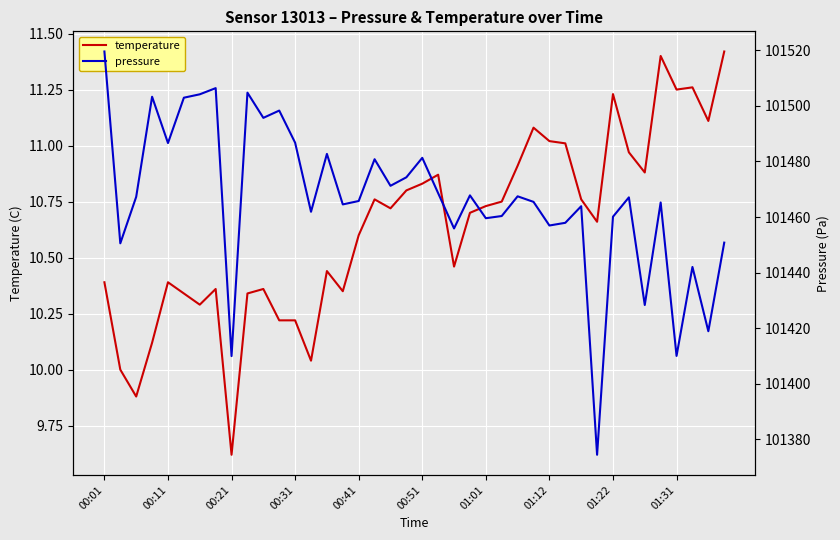

The value of temperature at 00:01 is 3.8. True or false?

False